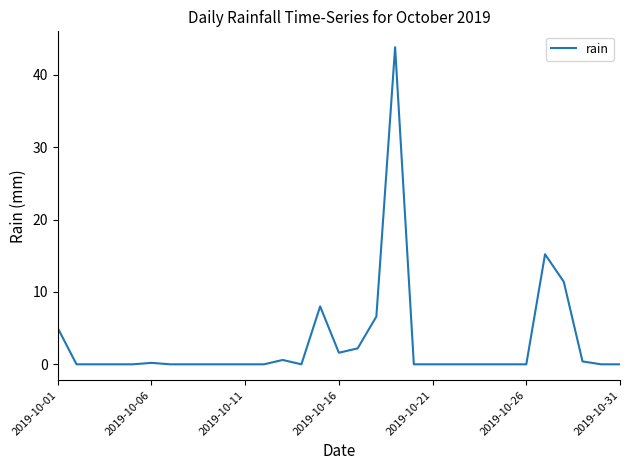

What is the difference between the maximum and minimum values?

43.8